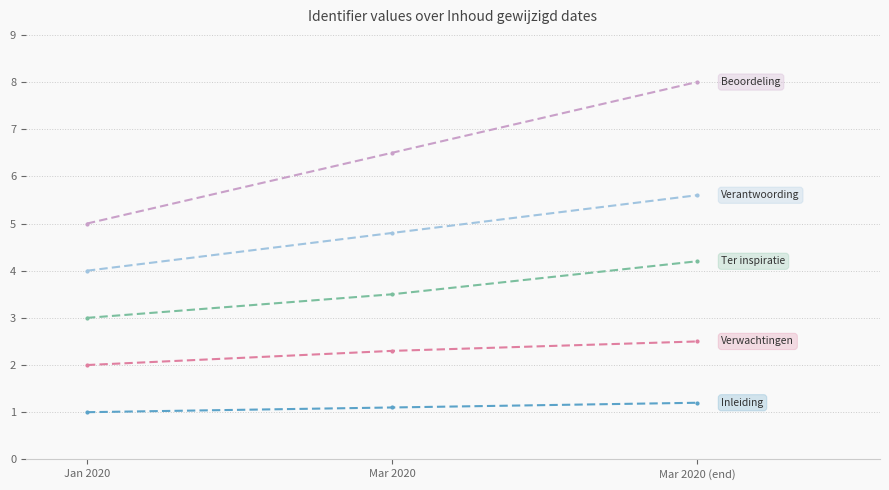

At which category does the chart reach its peak across all series?

Mar 2020 (end)